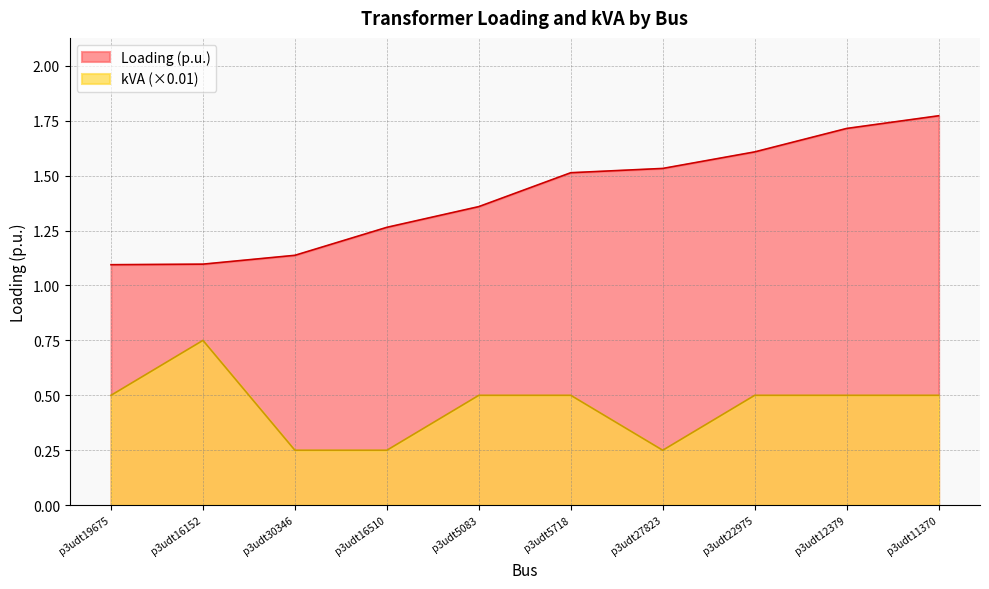

What are all the series names shown in the legend?

Loading (p.u.), kVA (×0.01)